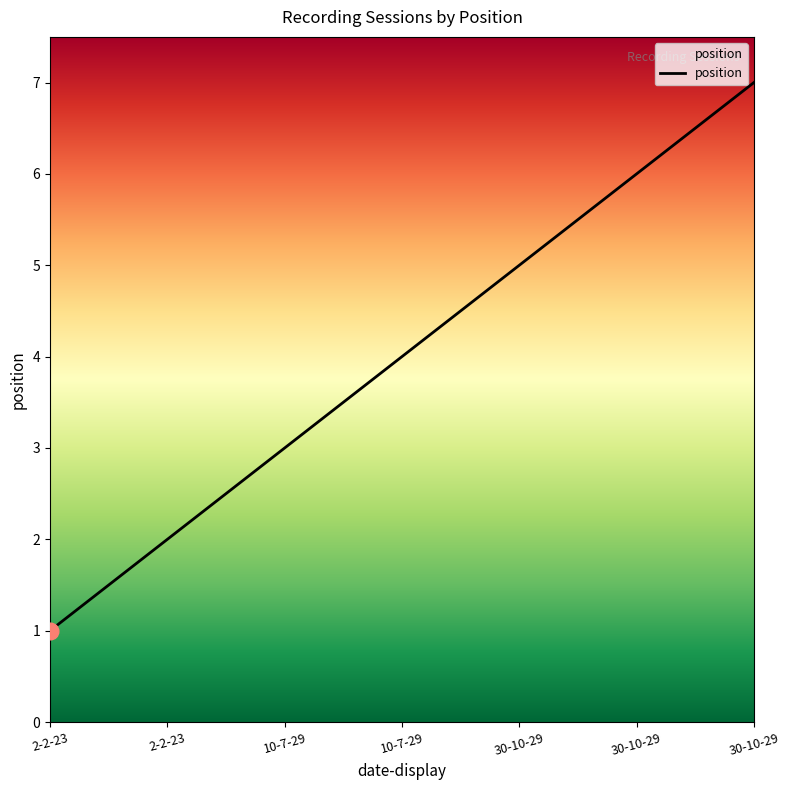

Is this an area chart (filled region under the line)?

Yes